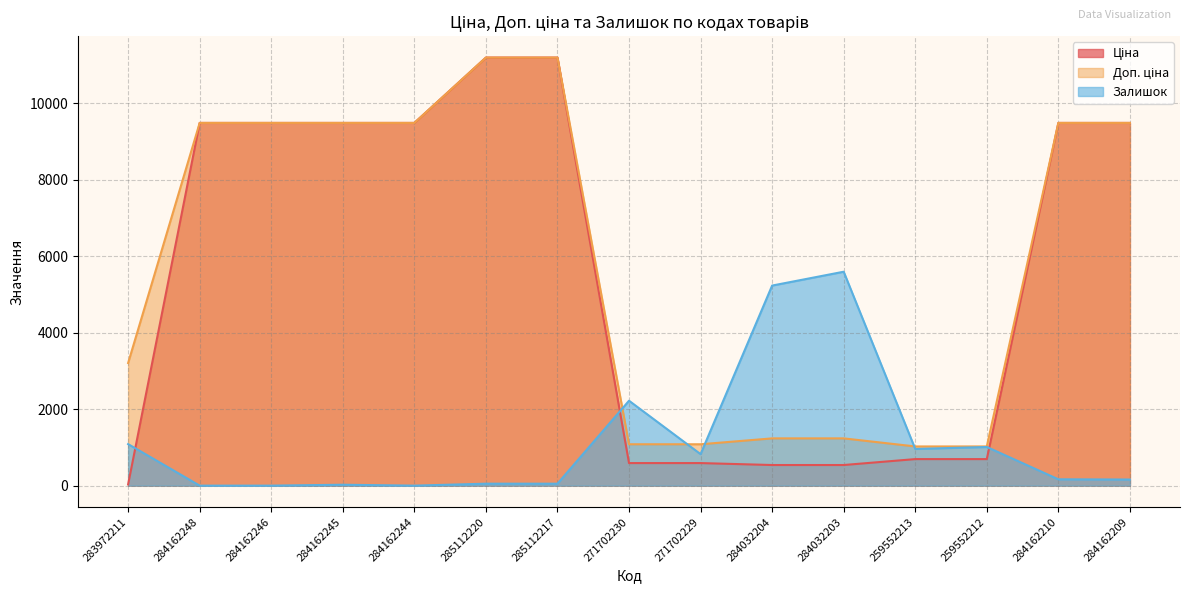

Reading left to right, what are all the values shown in this chart?

Ціна: 283972211=32.0	284162248=9480.1	284162246=9480.1	284162245=9480.1	284162244=9480.1	285112220=11188.2	285112217=11188.2	271702230=589.9	271702229=589.9	284032204=539.0	284032203=539.0	259552213=693.7	259552212=693.7	284162210=9480.1	284162209=9480.1
Доп. ціна: 283972211=3205.0	284162248=9480.1	284162246=9480.1	284162245=9480.1	284162244=9480.1	285112220=11188.2	285112217=11188.2	271702230=1081.7	271702229=1081.7	284032204=1235.4	284032203=1235.4	259552213=1024.6	259552212=1024.6	284162210=9480.1	284162209=9480.1
Залишок: 283972211=1085.6	284162248=0.0	284162246=0.0	284162245=24.1	284162244=0.0	285112220=51.3	285112217=51.3	271702230=2219.5	271702229=823.3	284032204=5229.2	284032203=5591.1	259552213=959.0	259552212=1010.3	284162210=165.9	284162209=159.8